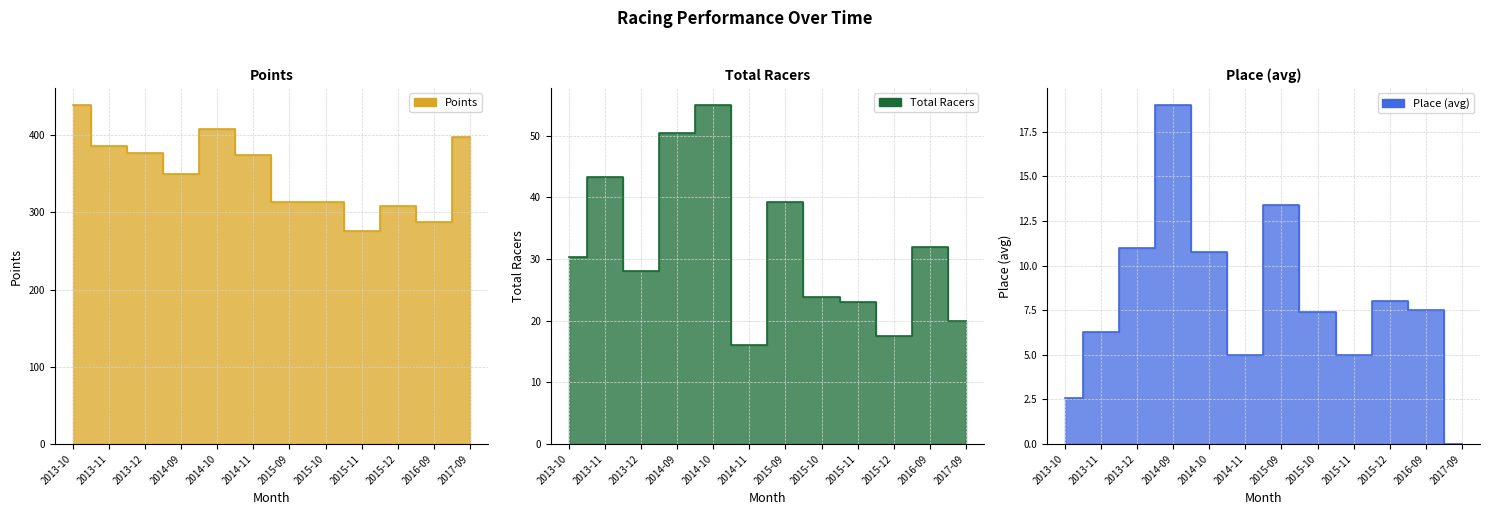

What is the difference between the Place (avg) values at 2015-12 and 2014-09?

11.0